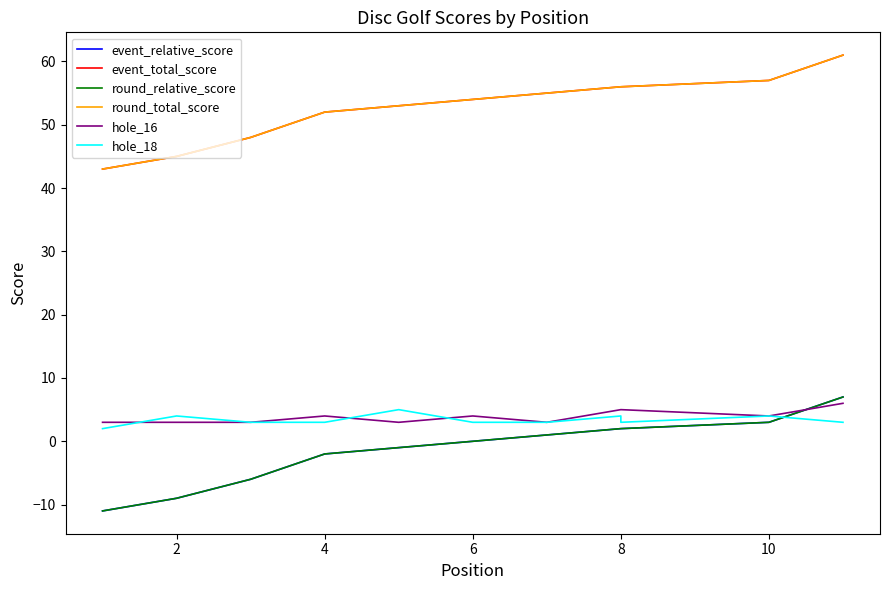

What is the average value of the hole_16 series?

4